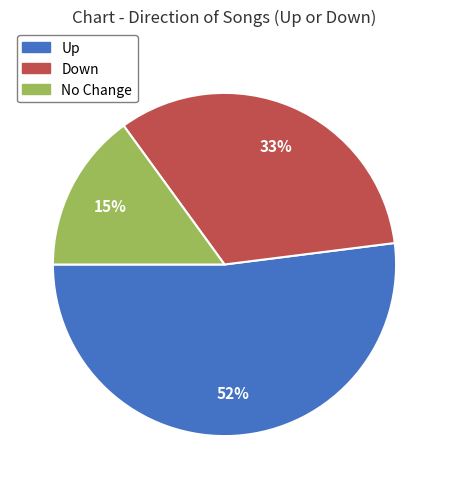

To the nearest percent, what is the difference between the largest and smallest slice percentages?

37%